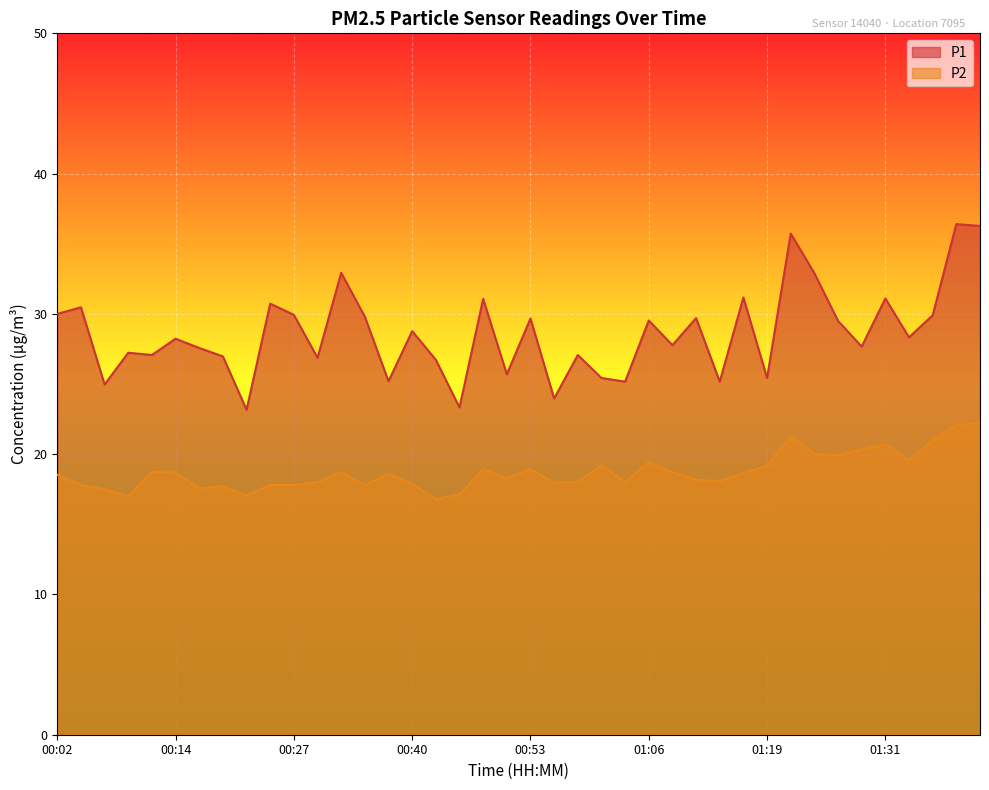

Is the value of P1 at 01:41 greater than the value of P2 at 01:21?

Yes